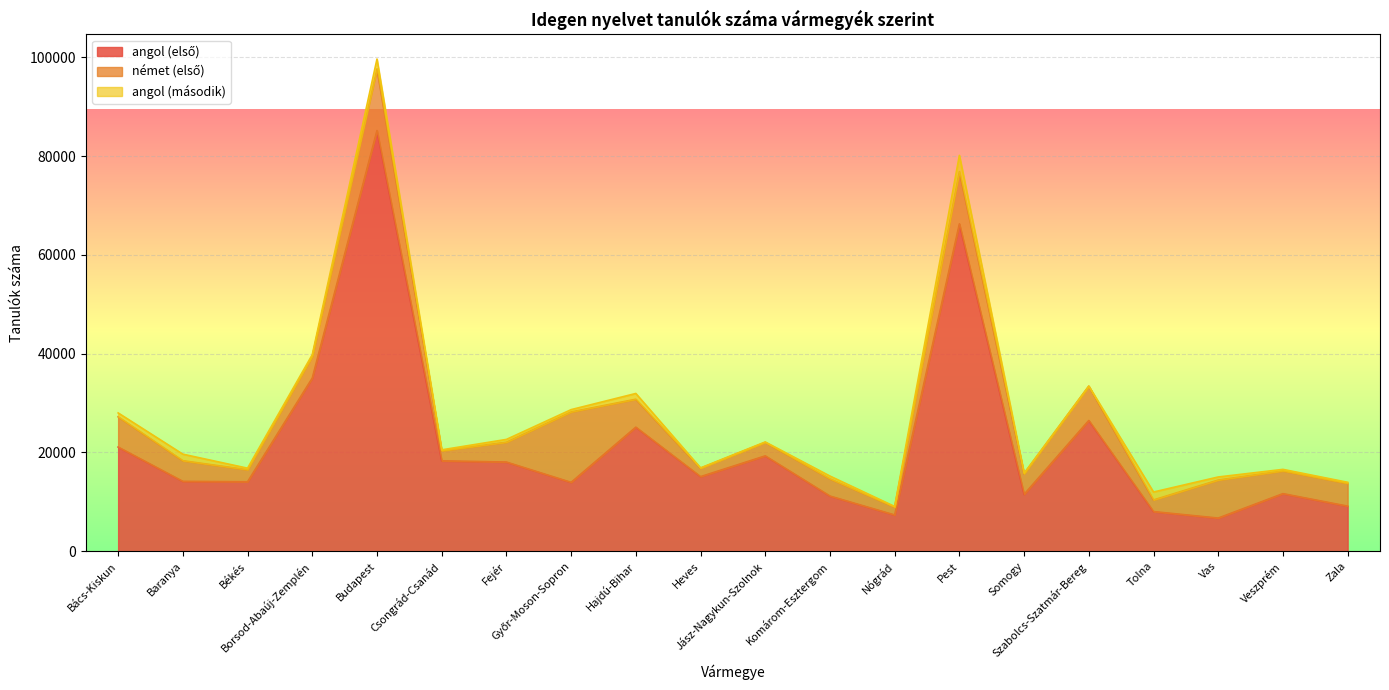

What is the value of the angol (első) point at the 12th from the left?

11172